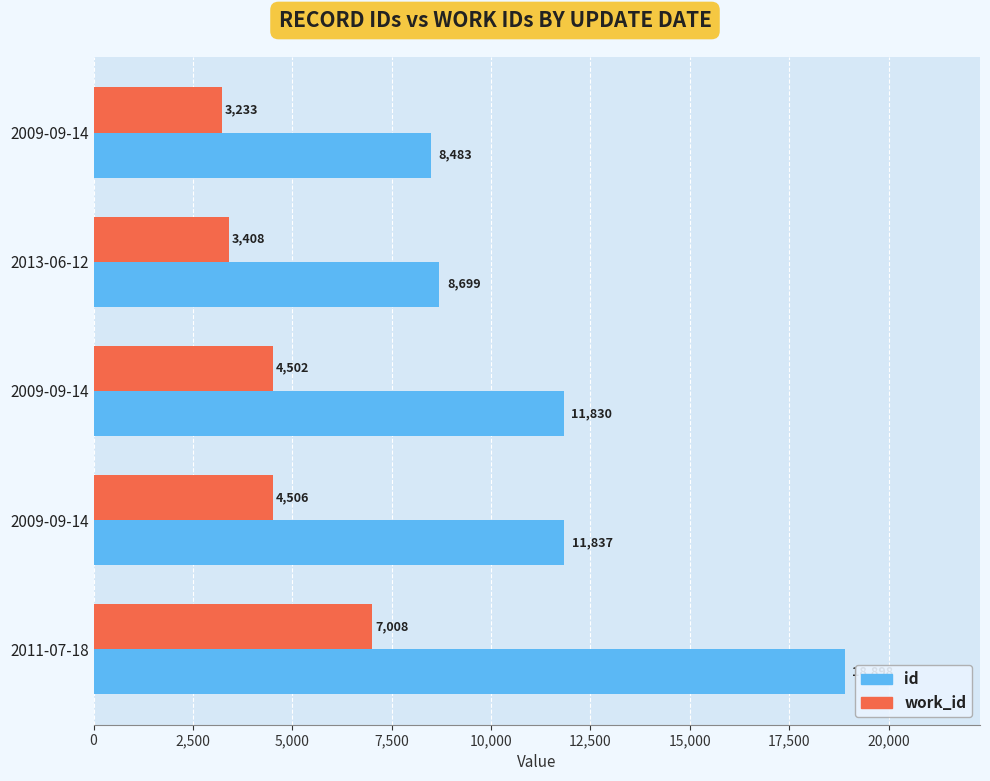

How many data points does each series have?

5